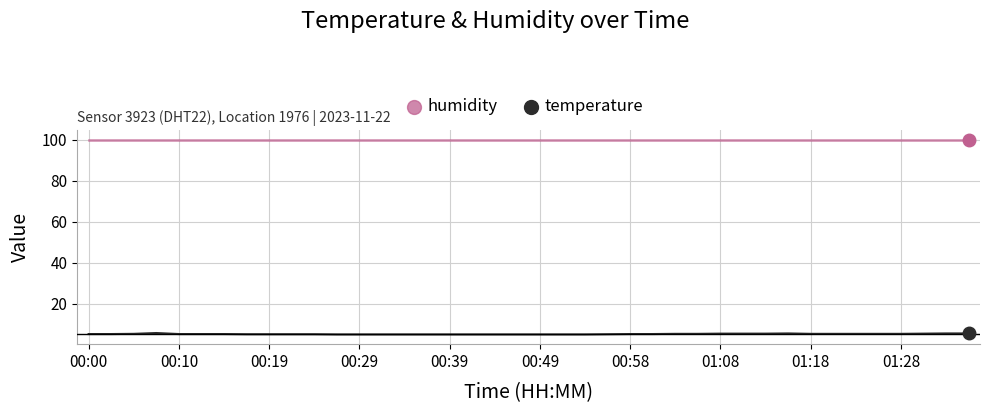

Which series has the largest range (max minus min)?

temperature